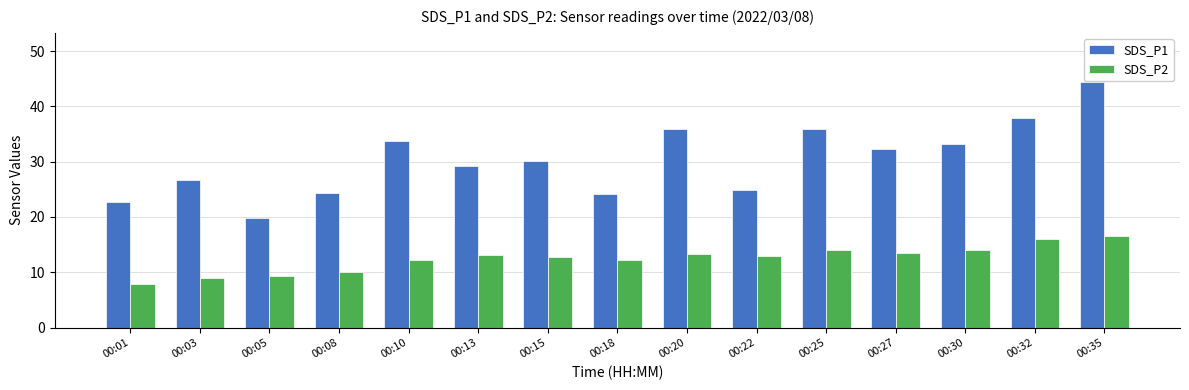

Rank the series at 00:01 from lowest to highest value.

SDS_P2, SDS_P1